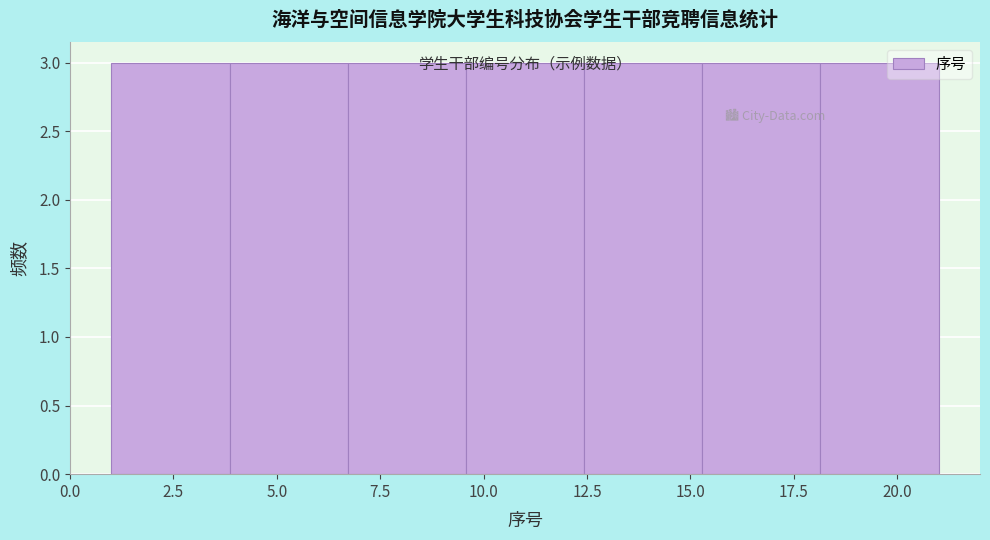

What is the height of the bar covering 9.5 to 12.5 on the x-axis? Neither the bar edges nor the heights are printed on the chart, so give them approximately, as read against the axes.

3